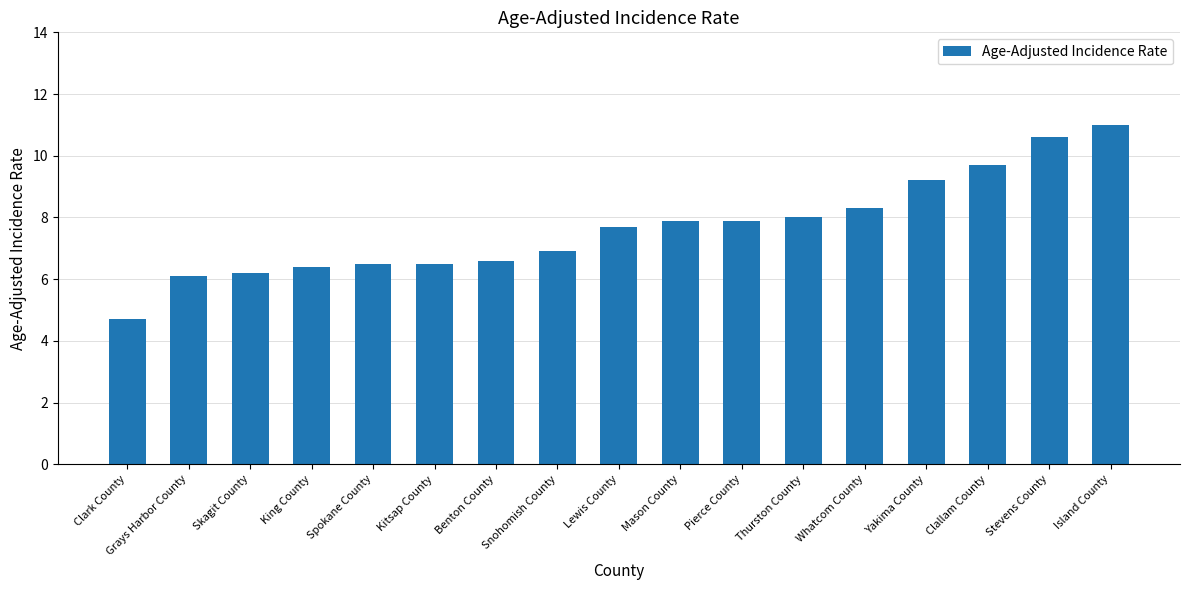

Are the bars grouped side by side (vs. stacked)?

No